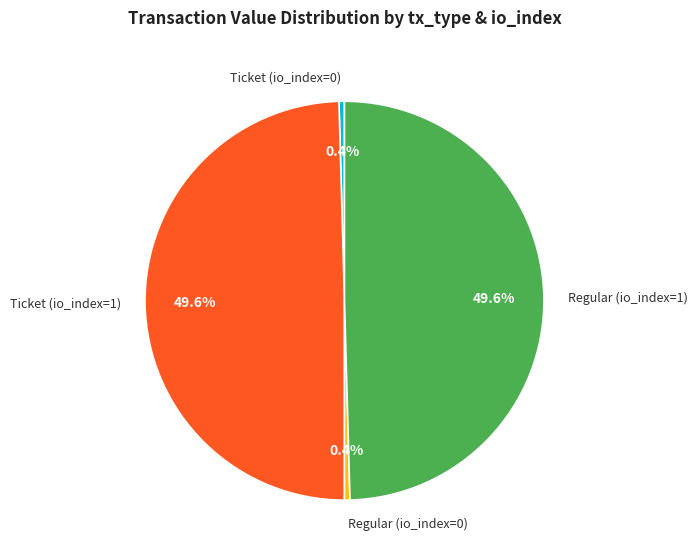

Does Ticket (io_index=0) represent more than half of the total?

No